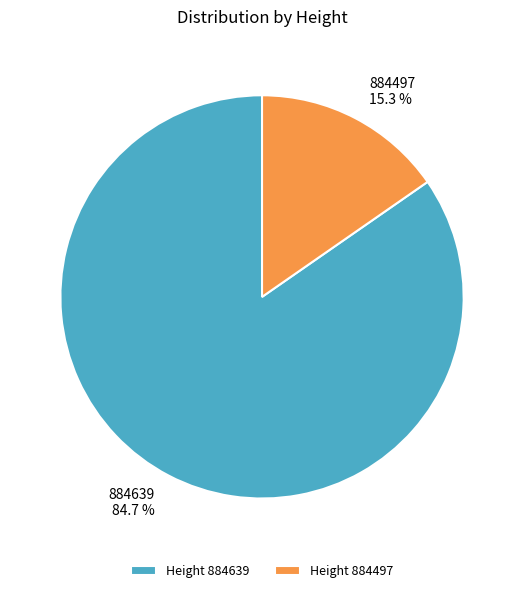

Do Height 884639 and Height 884497 together represent more than half of the pie?

Yes